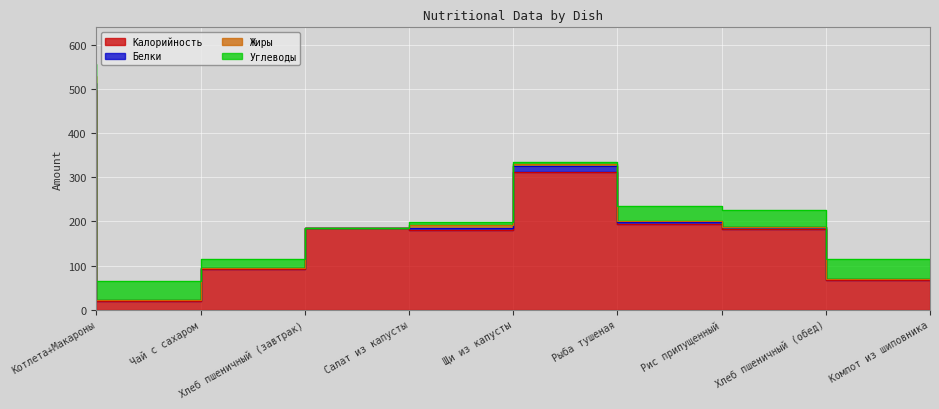

True or false: Калорийность has a value of 68 at Компот из шиповника.

True